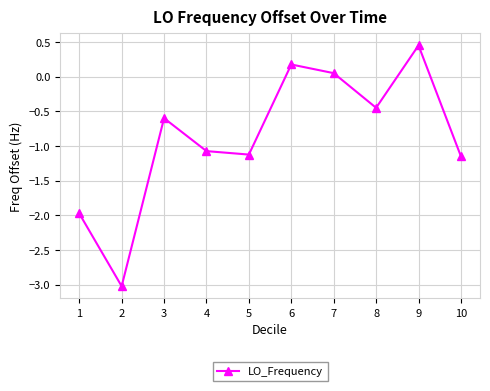

Is this an area chart (filled region under the line)?

No